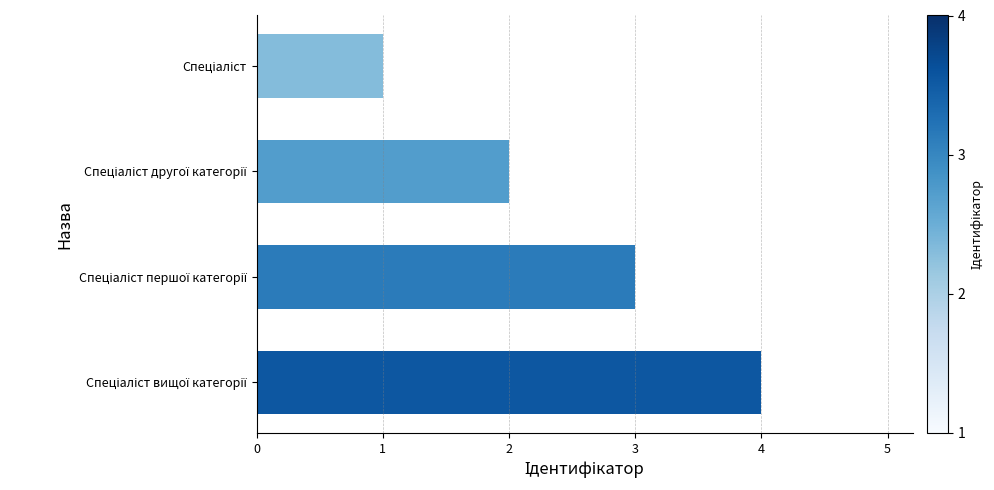

What is the difference between the second highest and minimum values?

2